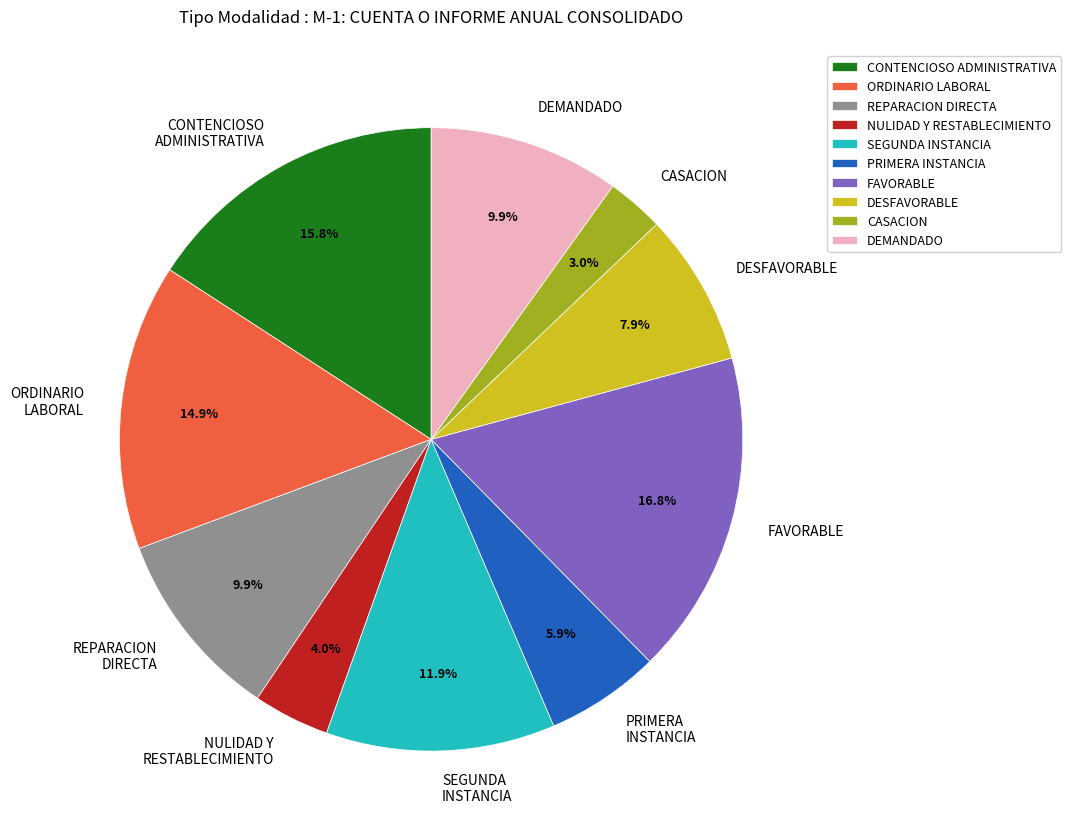

What is the largest slice in the pie chart?

FAVORABLE